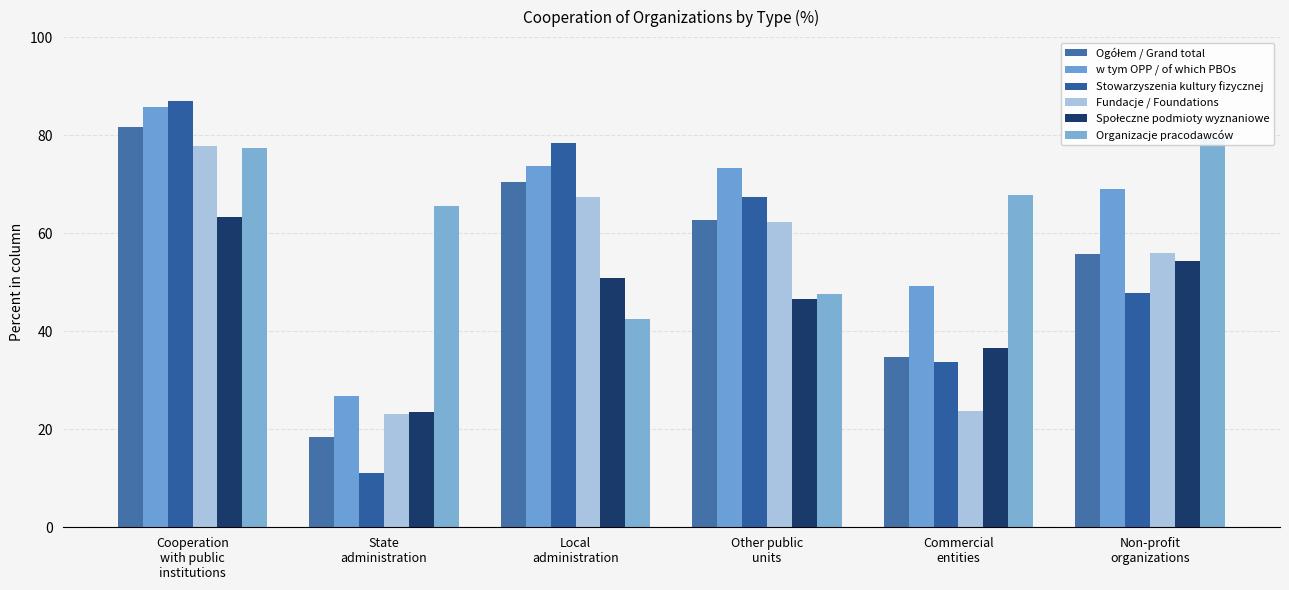

What is the spread (max minus min) of values at Commercial
entities?

43.9